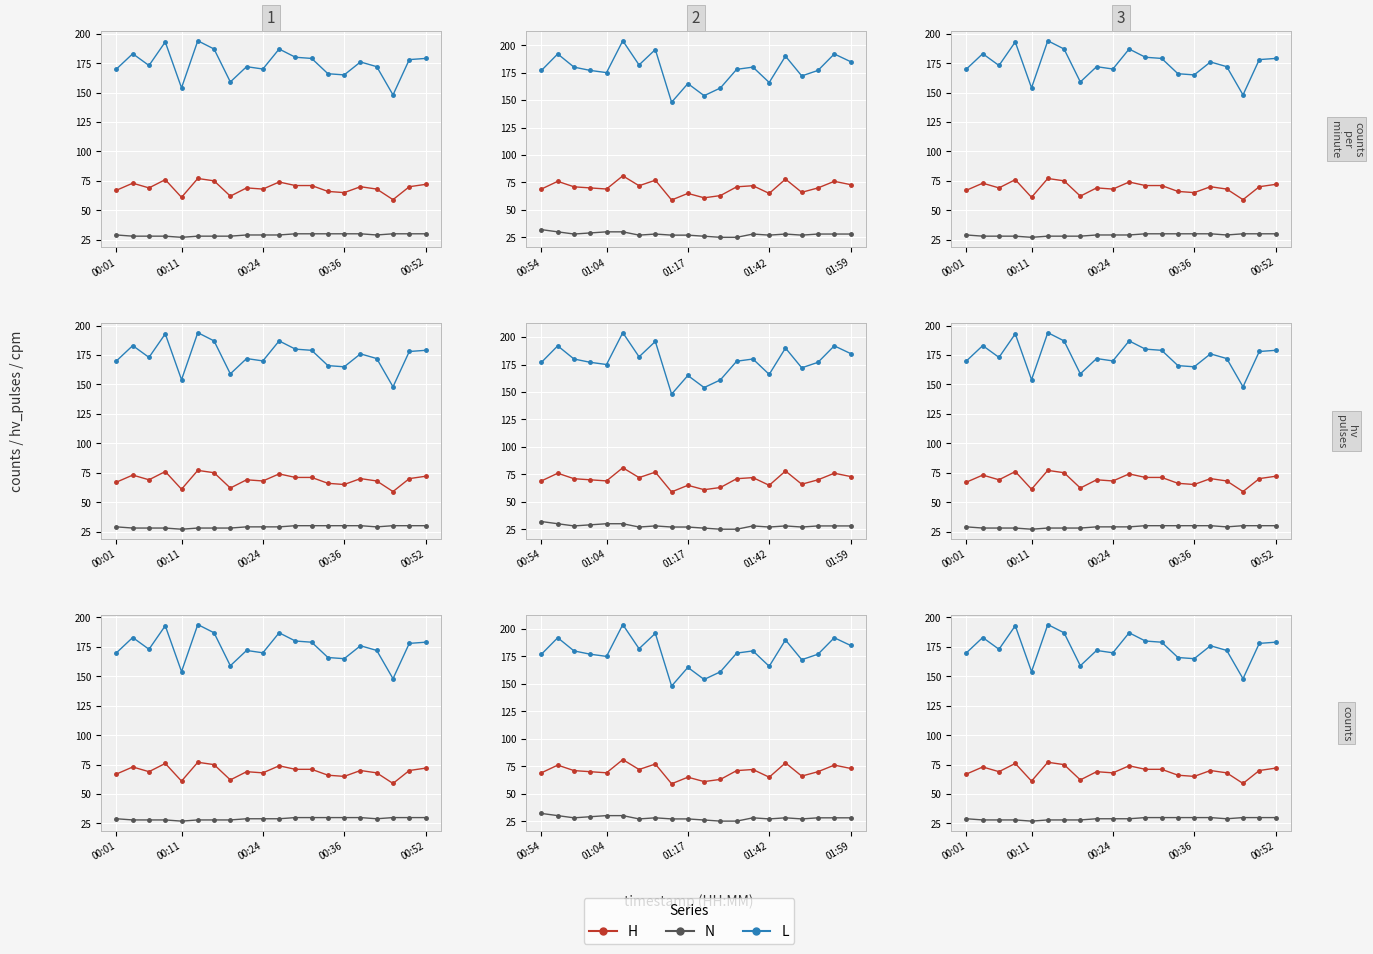

Where is L nearest to the value 171?

00:01